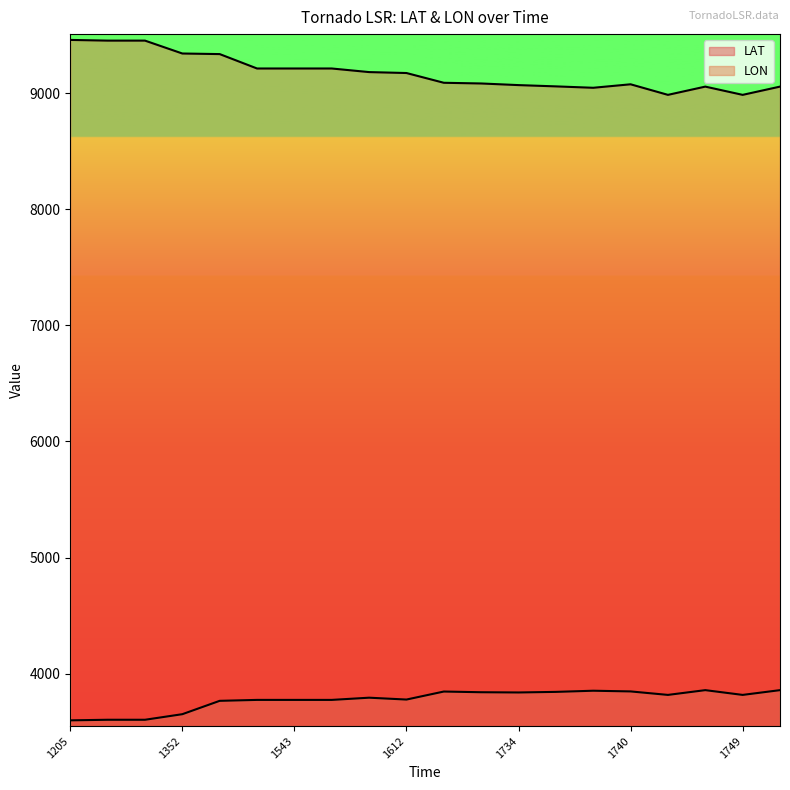

Which label corresponds to the largest value in the chart?

1205